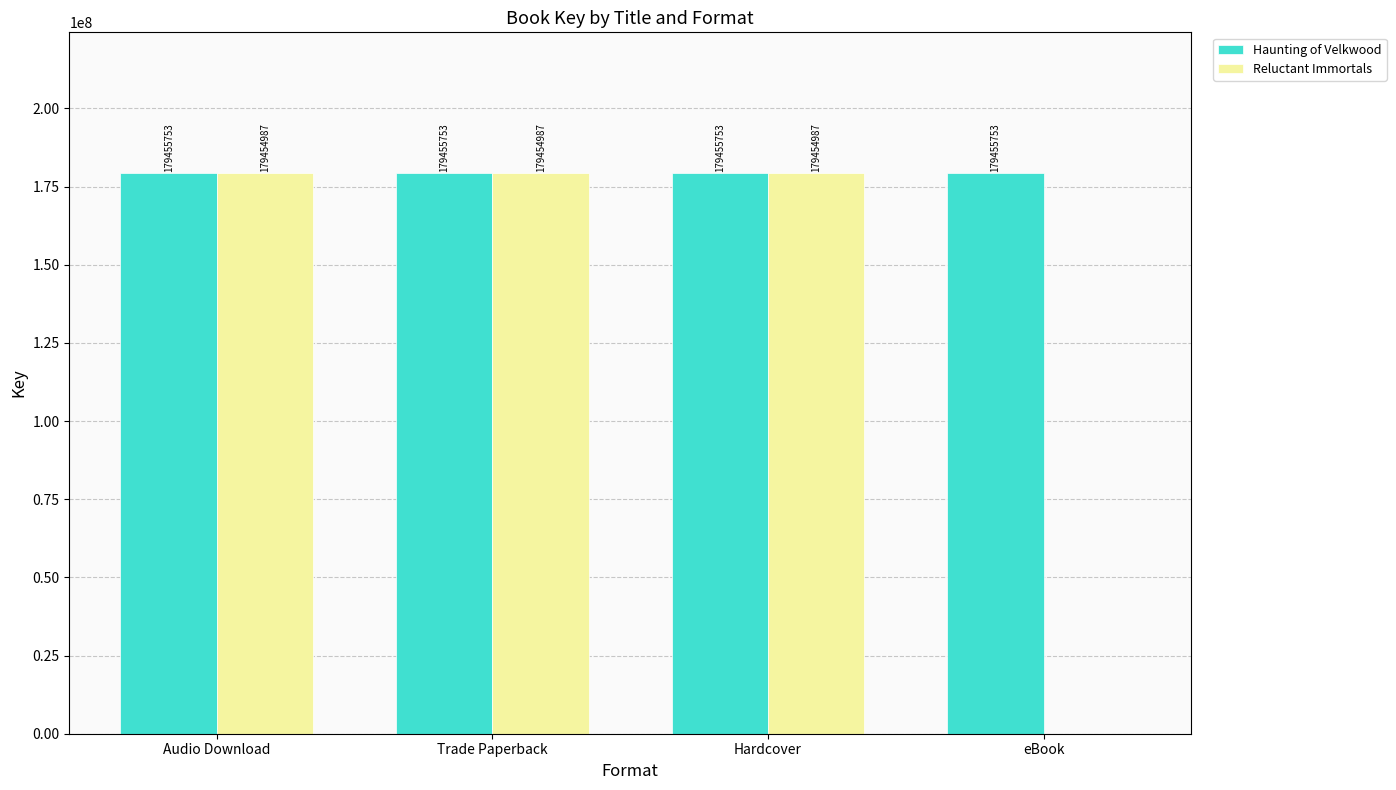

Which series has the largest total across all categories?

Haunting of Velkwood